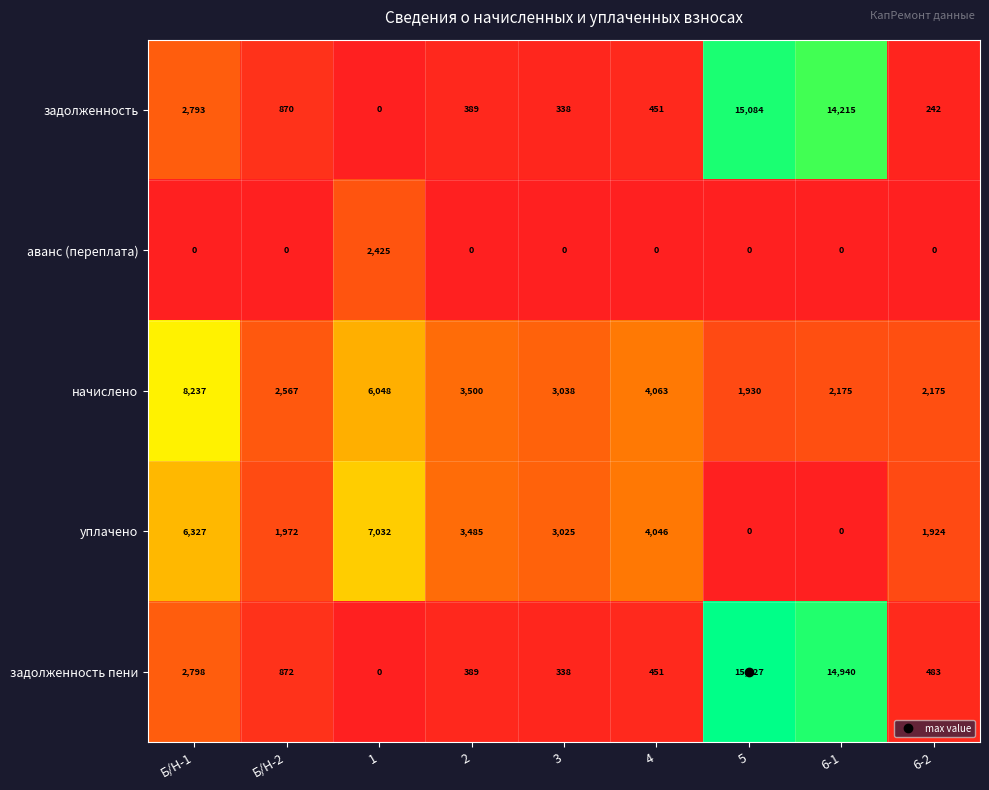

What is the difference between the maximum and minimum values in the задолженность пени series?

15727